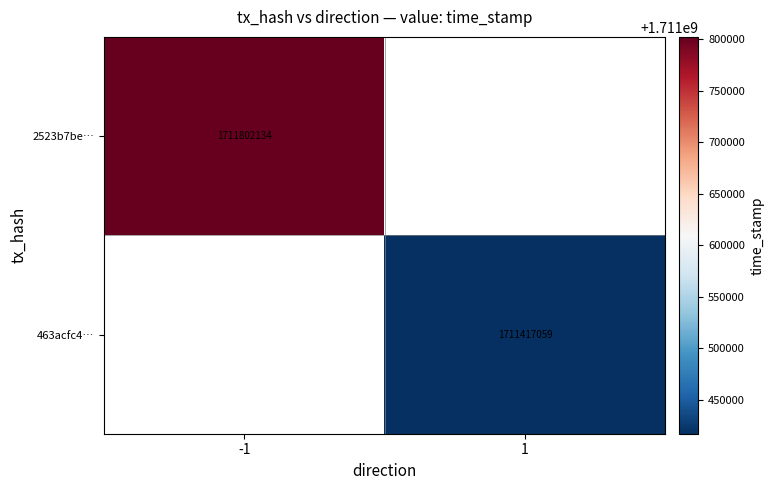

The 463acfc4… series shows 534043255 at 1. True or false?

False